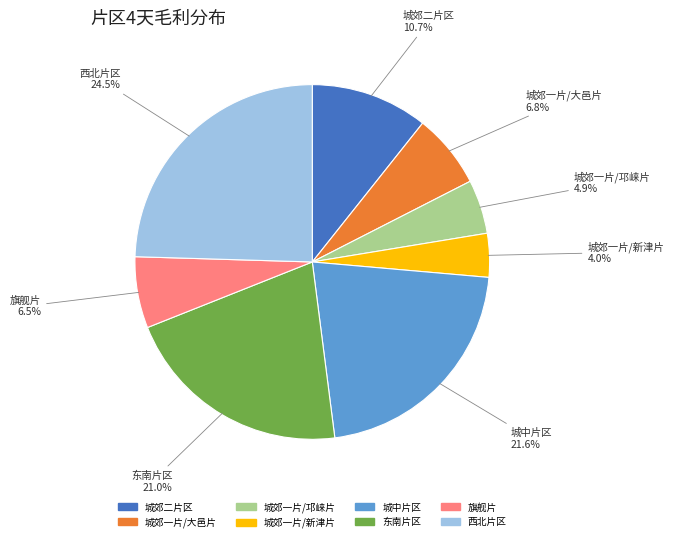

Does 城郊一片/新津片 account for over 50% of the chart?

No